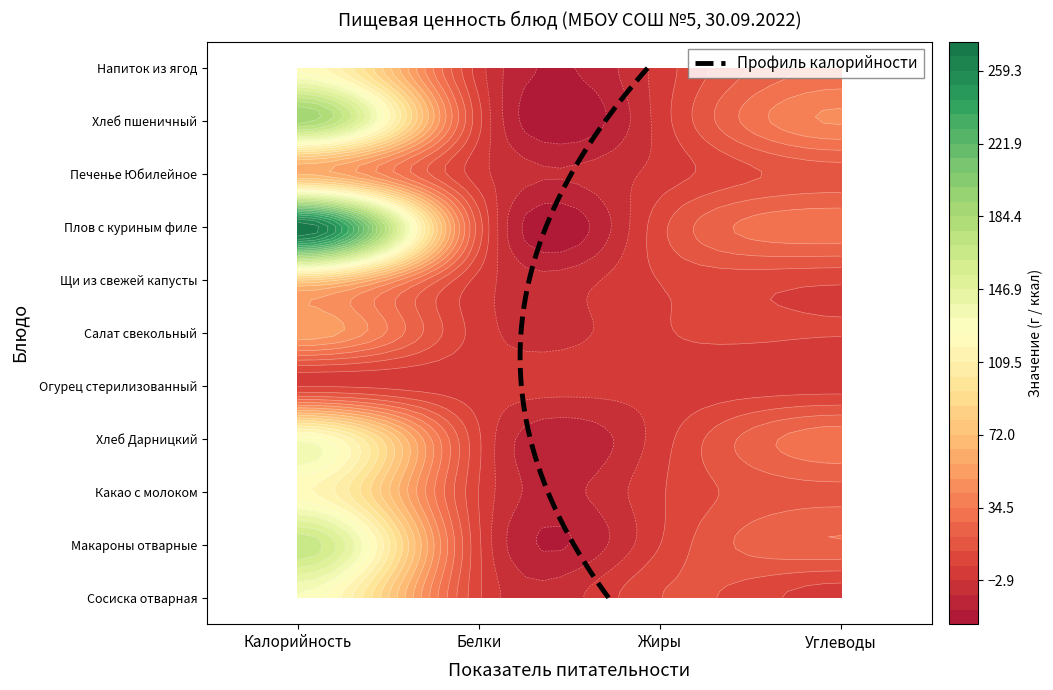

Between 0 and 1, which series saw the biggest shift?

Плов с куриным филе